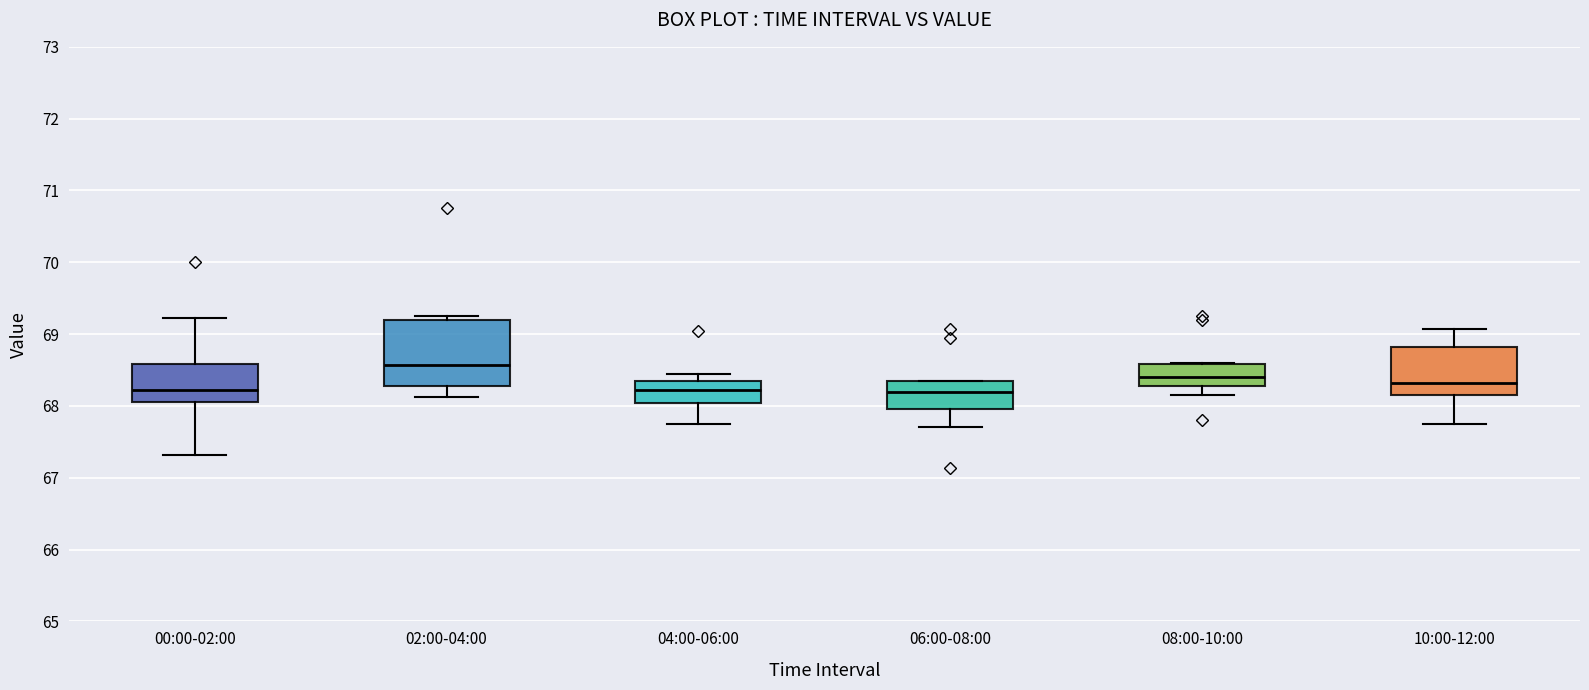

Which box is the tallest, from its lower edge to its upper edge?

02:00-04:00